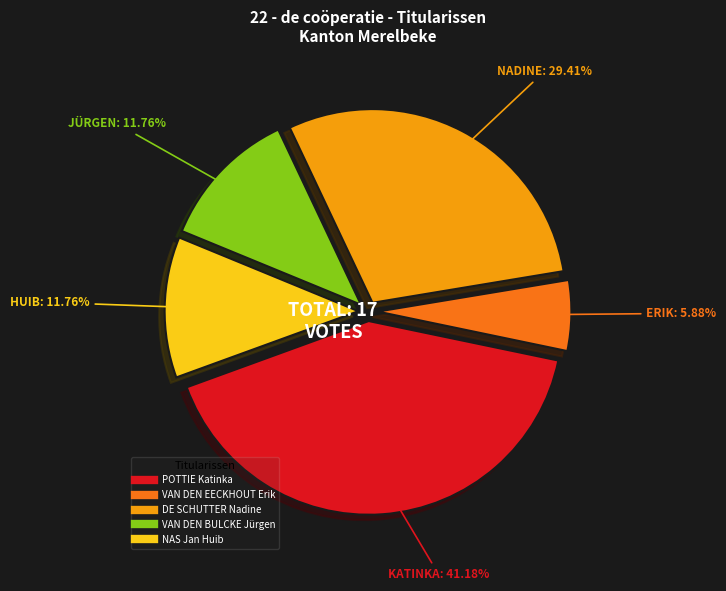

To the nearest percent, what is the average slice percentage?

20%